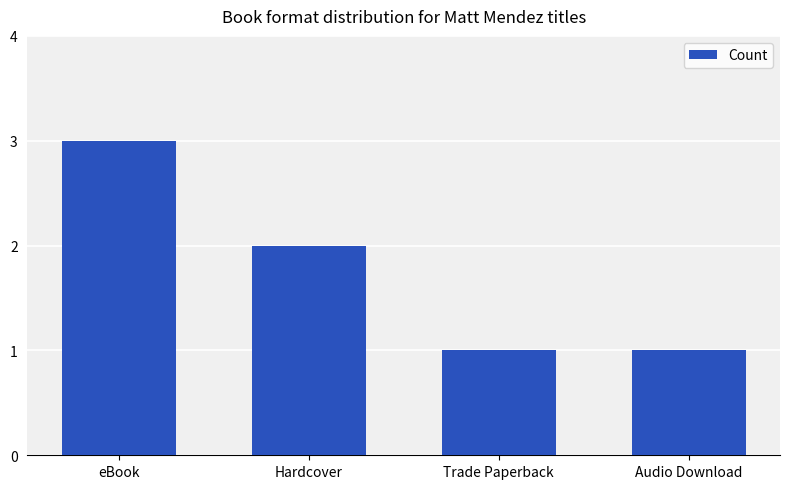

What is the sum of the values at eBook and Hardcover?

5